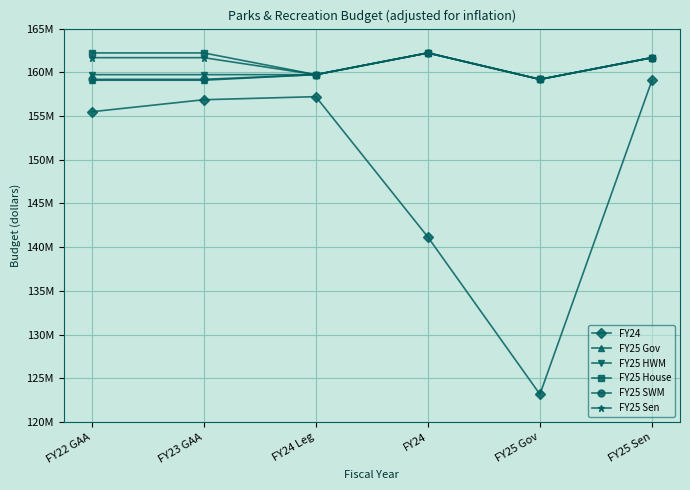

What is the maximum value for FY25 HWM?

162216981